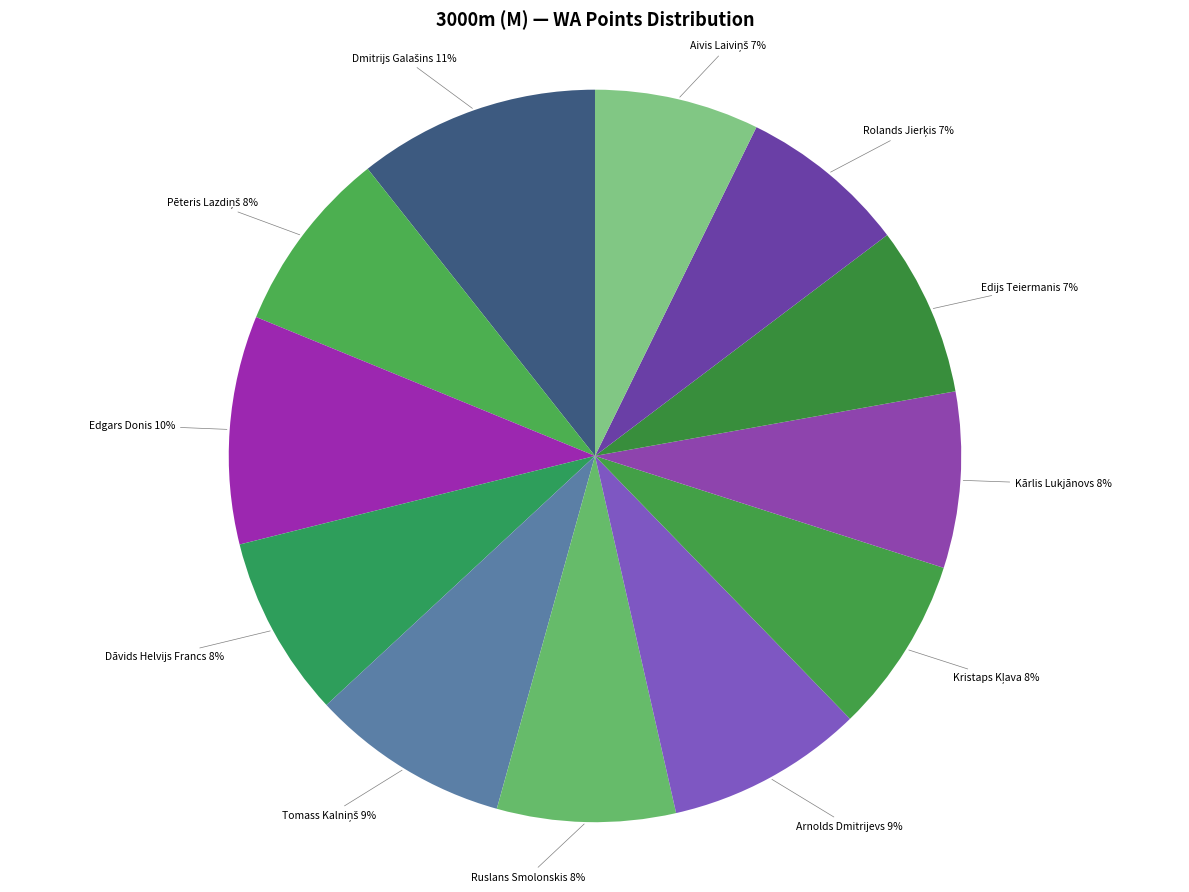

Is it true that Edgars Donis is 10% of the pie?

True